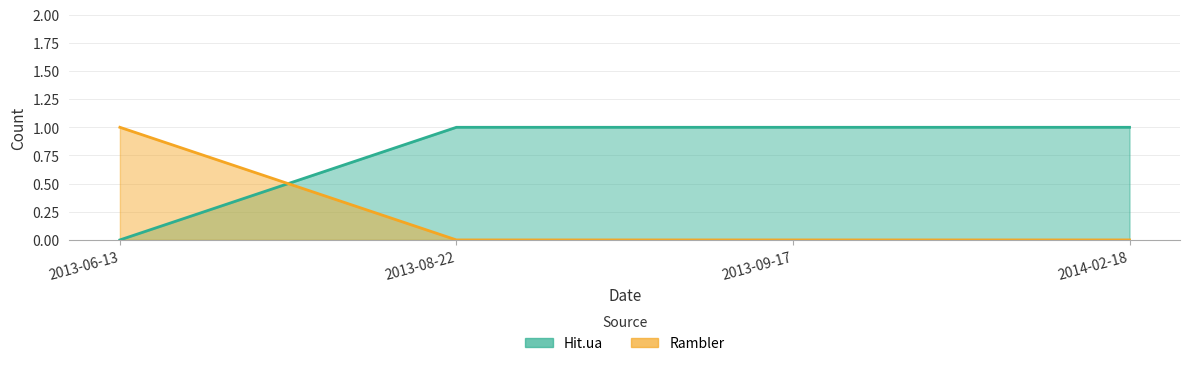

Count the number of data series in this chart.

2